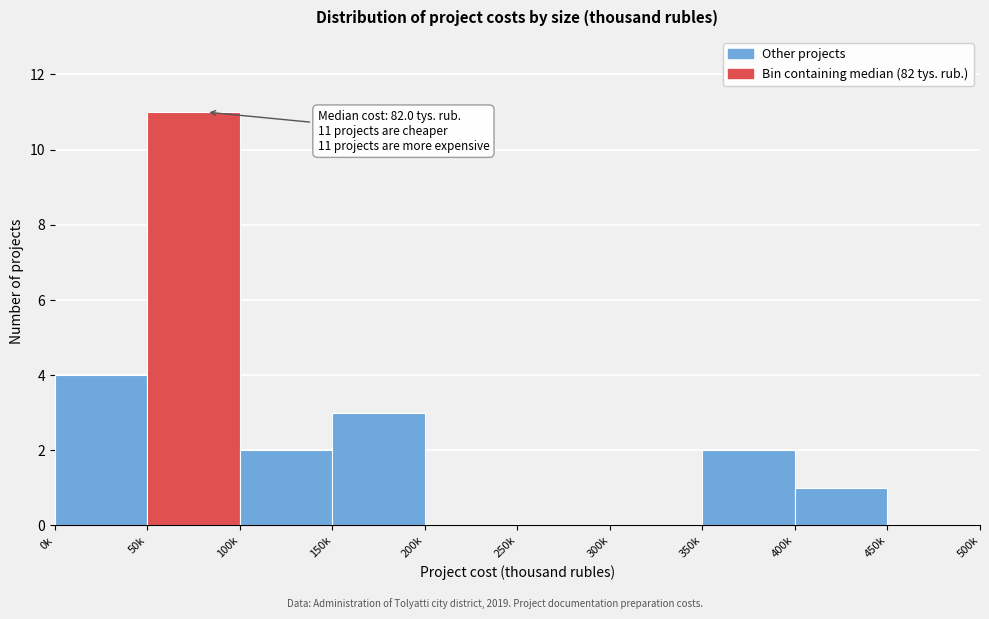

Reading right to left, extract all data points from this chart.

450k=0	400k=1	350k=2	300k=0	250k=0	200k=0	150k=3	100k=2	50k=11	0k=4